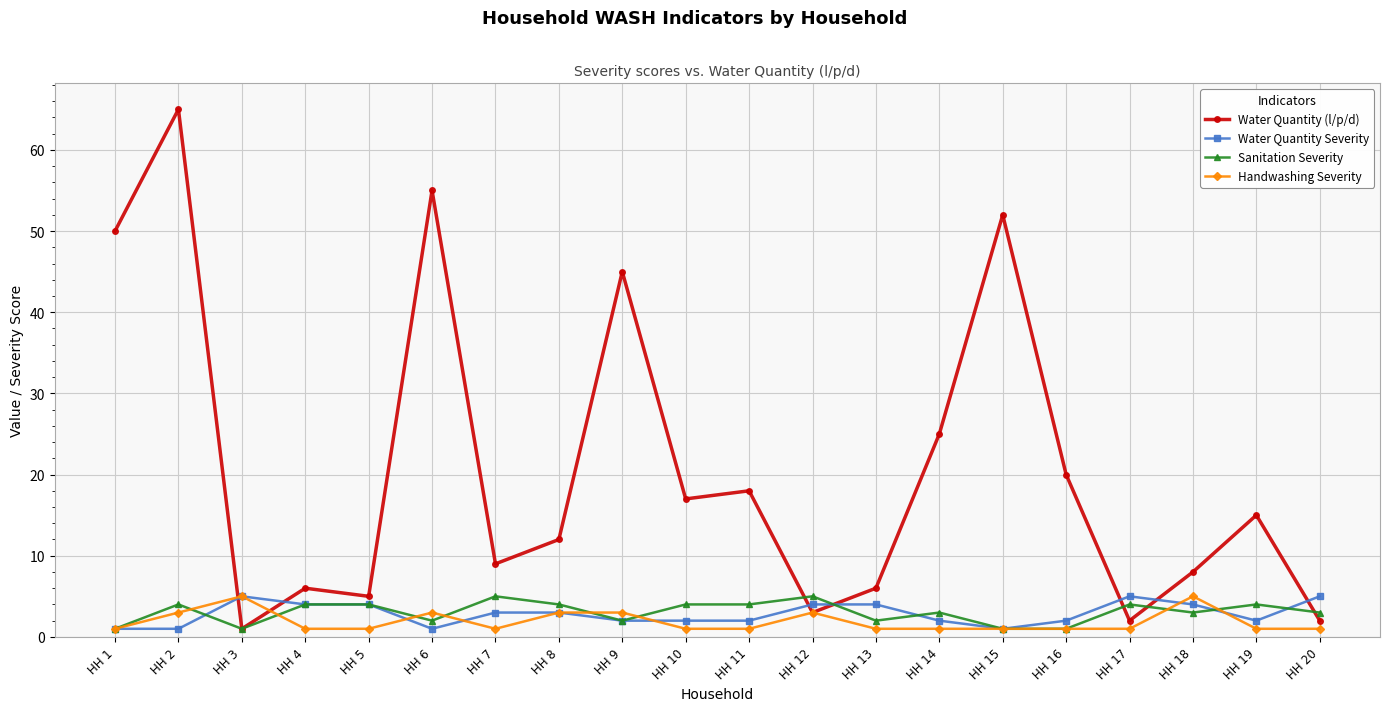

What is the difference between the maximum and minimum values in the Water Quantity Severity series?

4